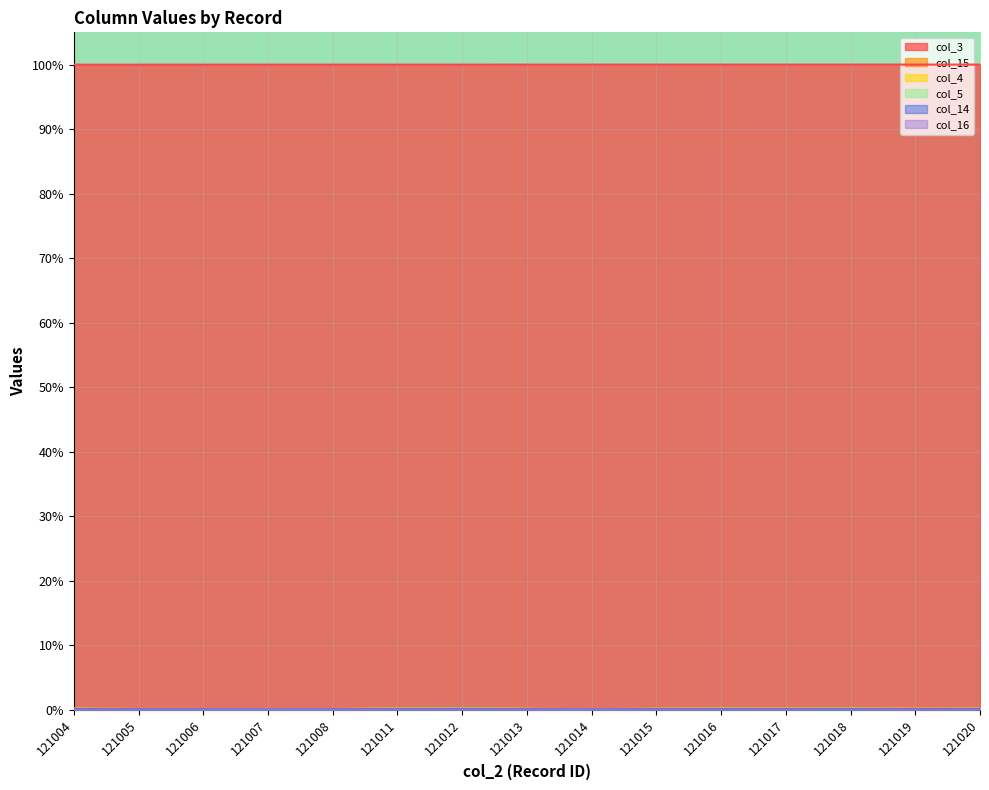

True or false: col_4 and col_14 intersect in this chart.

False